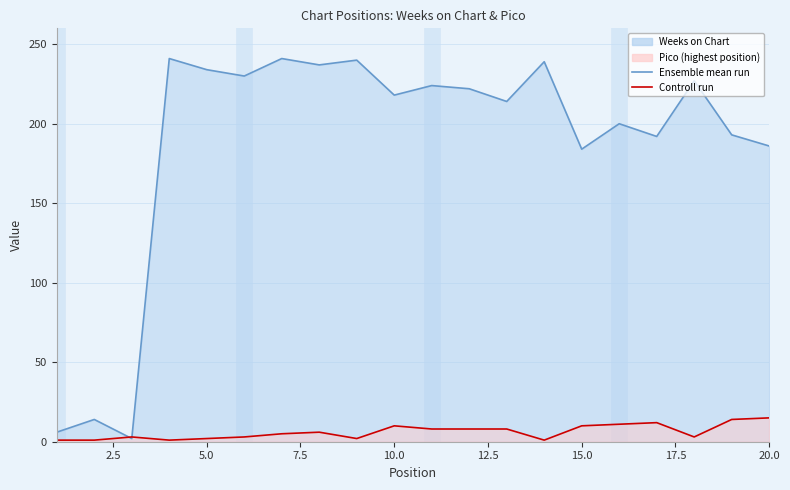

What is the total value across all series at 15?

194